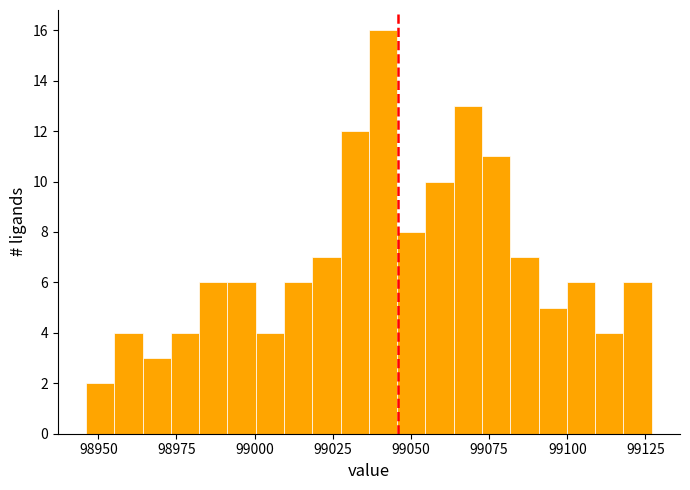

Around what value on the x-axis is the tallest bar? Give the approximate position of its centre, as read against the axis.

99040